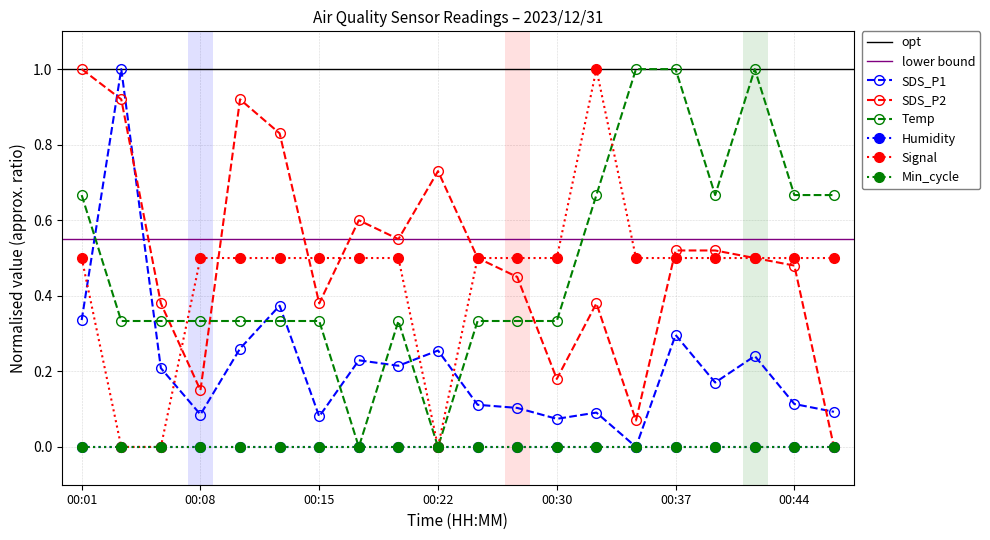

Which has a higher value, 00:03 or 00:22?

00:03